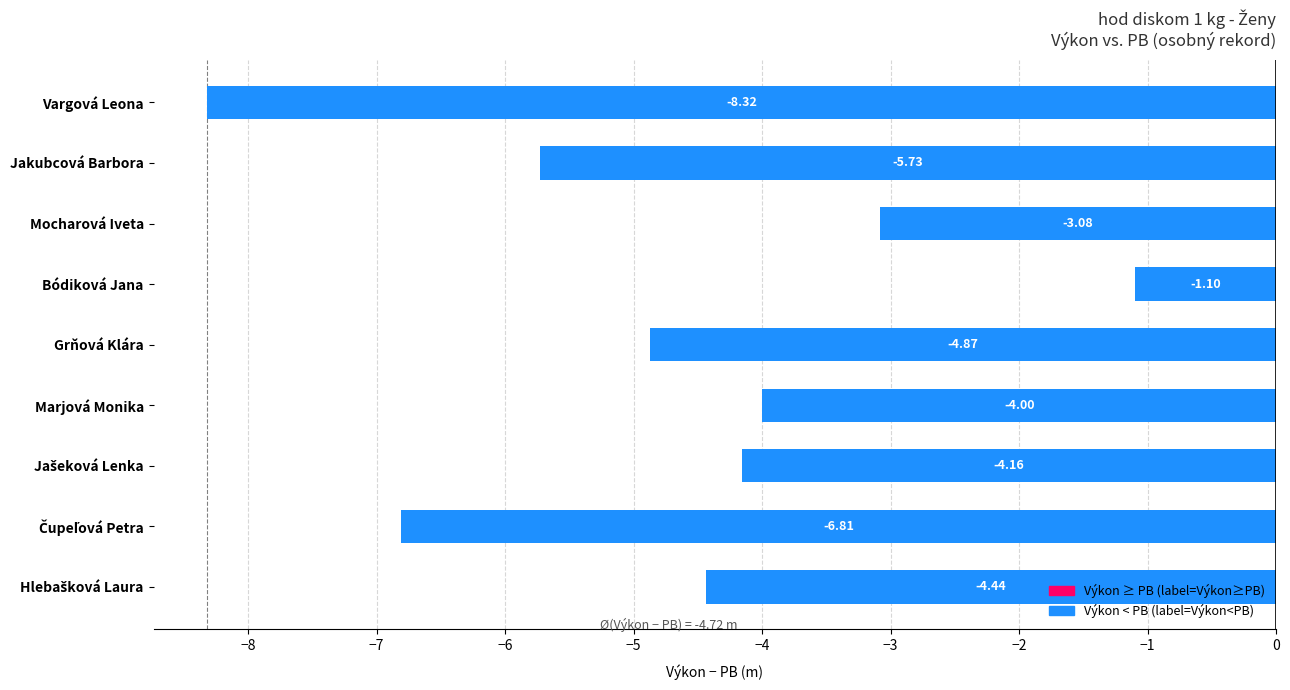

Which label corresponds to the smallest value in the chart?

Vargová Leona